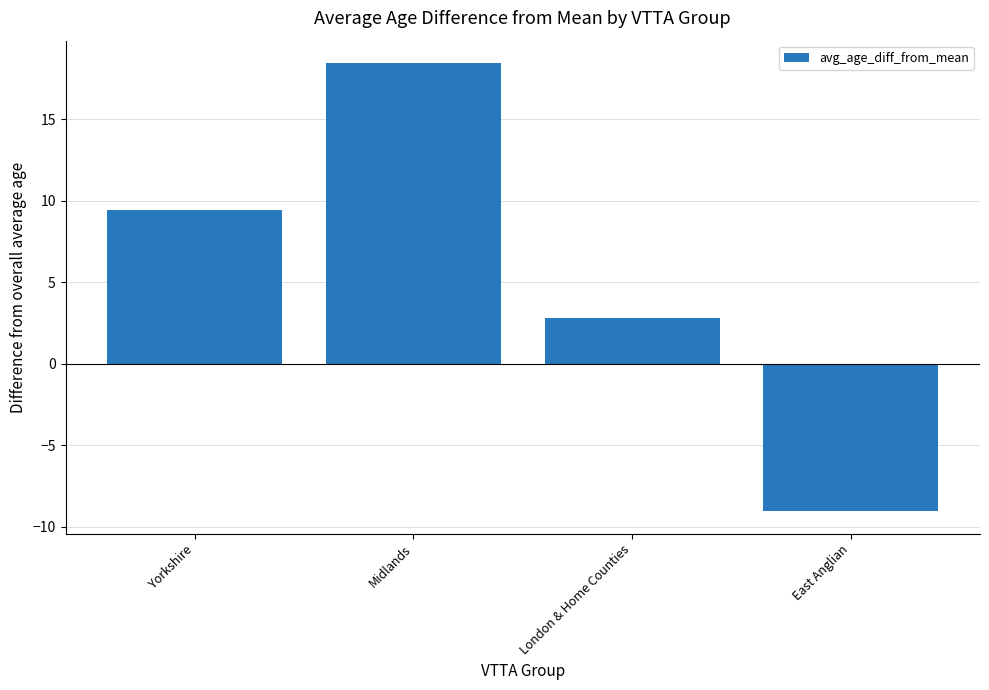

Is it true that the value at London & Home Counties is 2.8?

True